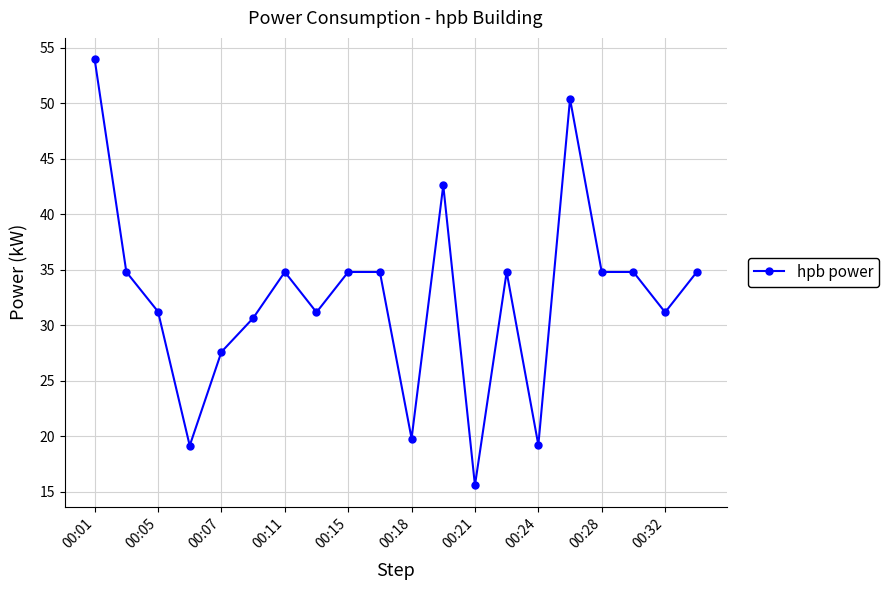

What is the value of the 4th point from the left?

19.2